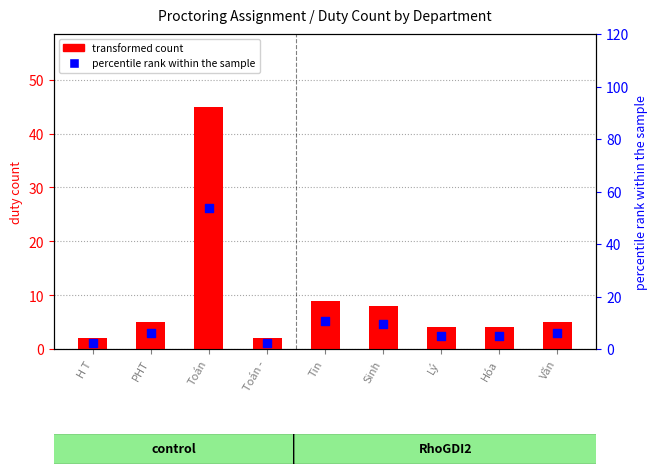

At how many categories does at least one series exceed 13?

1